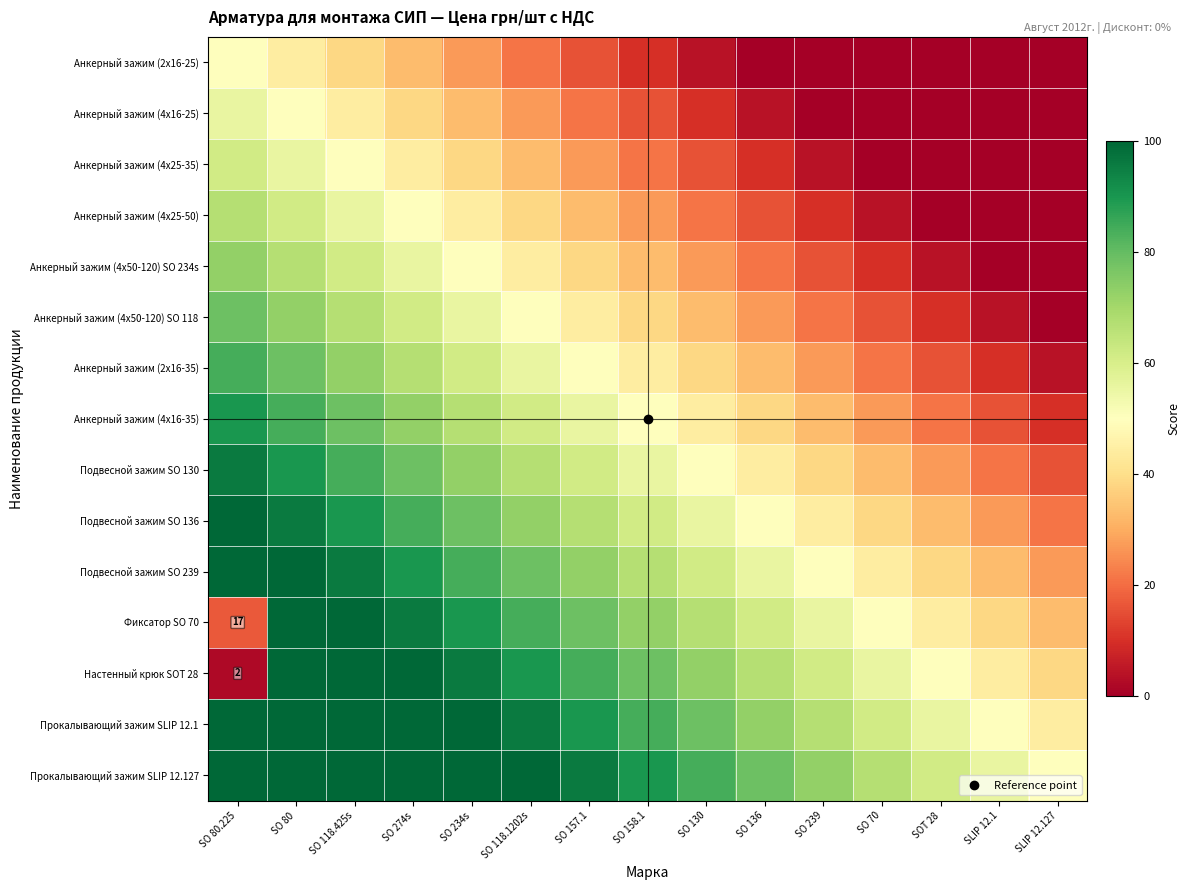

What is the minimum value for Анкерный зажим (4x16-35)?

10.0